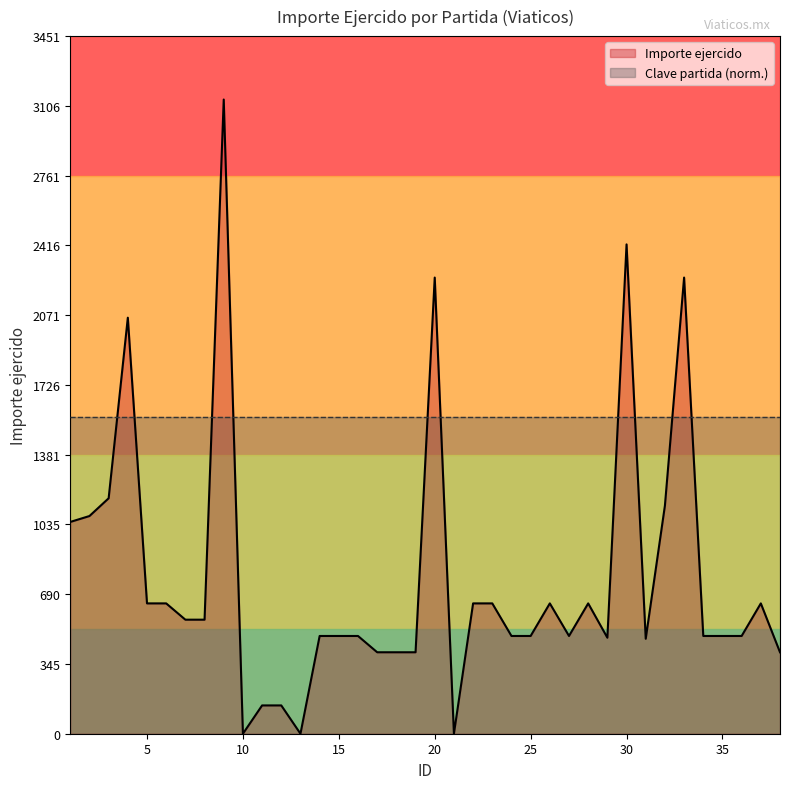

Which category has the highest value across all series?

9